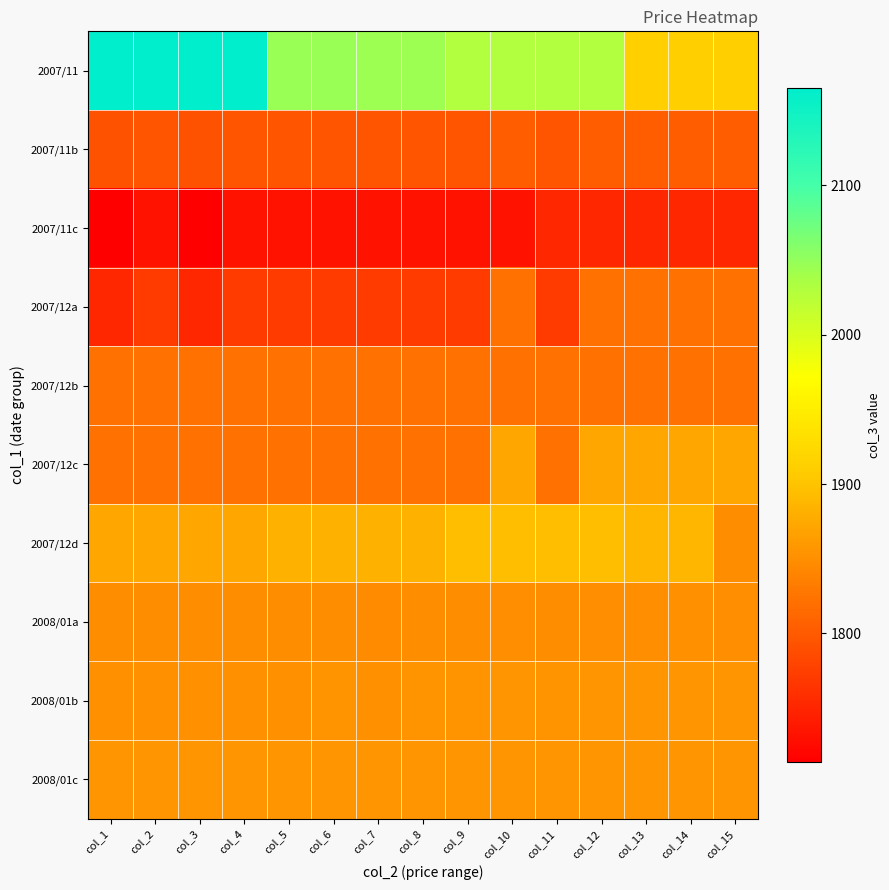

Which series has the largest total across all categories?

2007/11